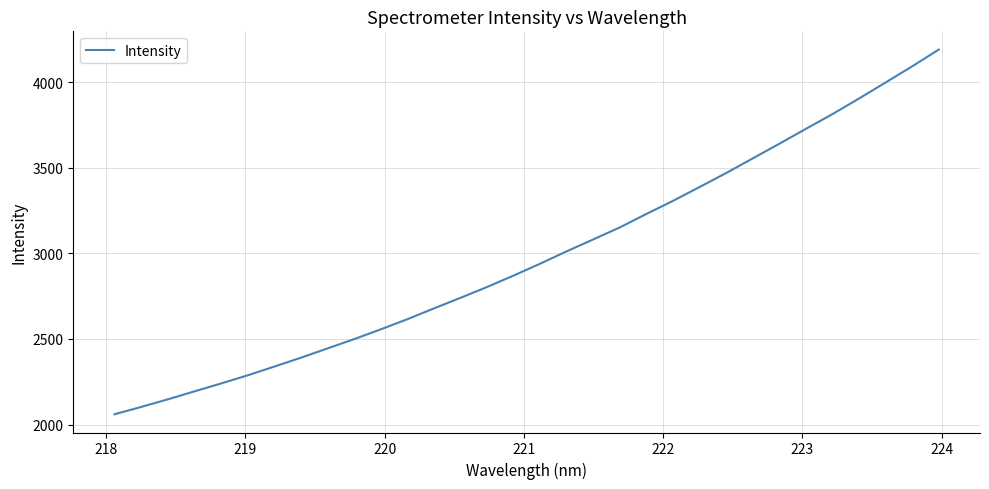

What is the difference between the maximum and minimum values?

2129.5